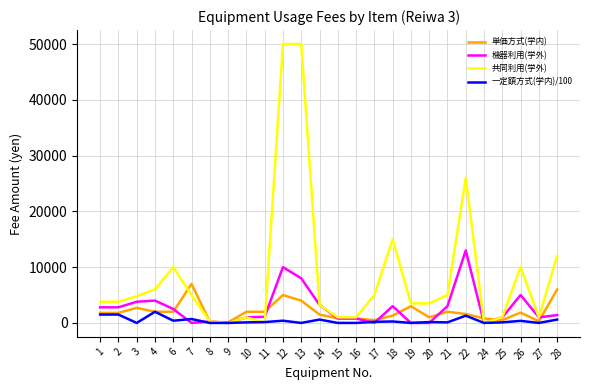

How many series are shown in this chart?

4